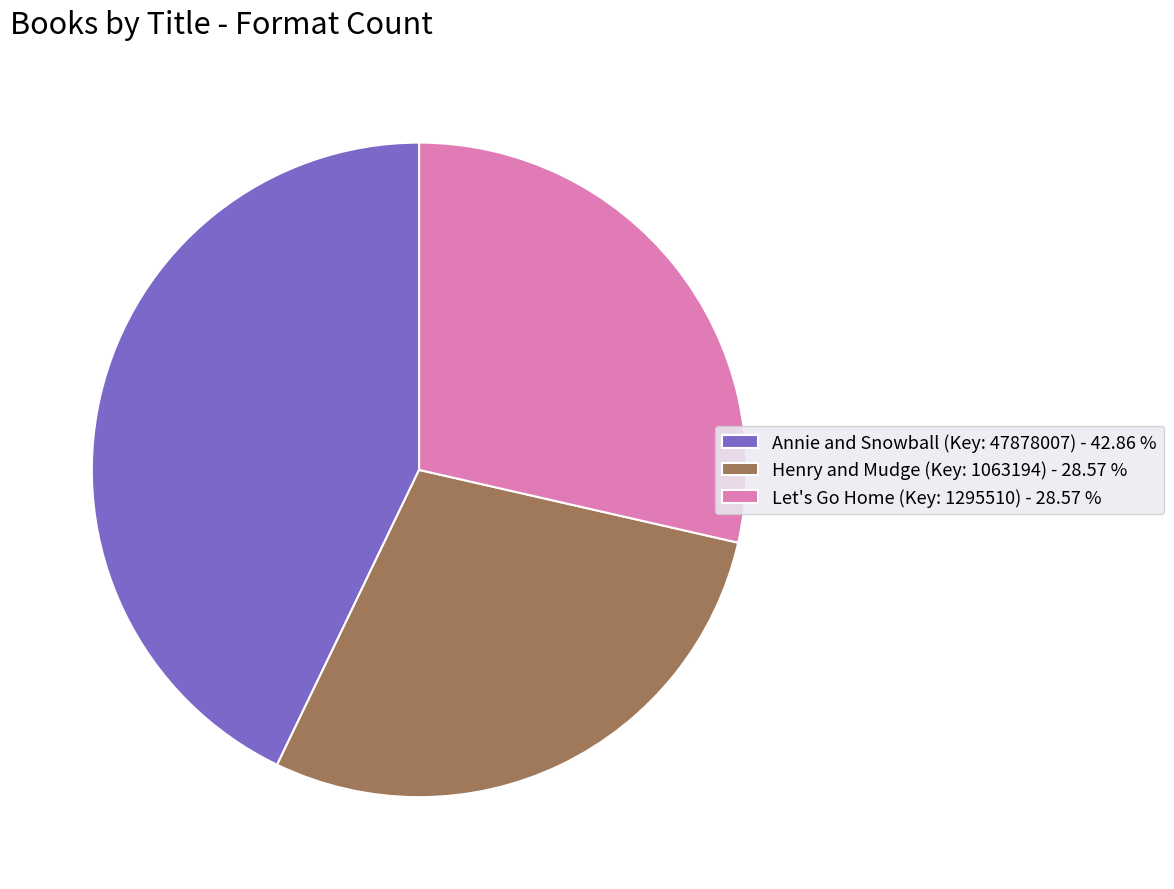

What is the largest slice in the pie chart?

Annie and Snowball (Key: 47878007) - 42.86 %